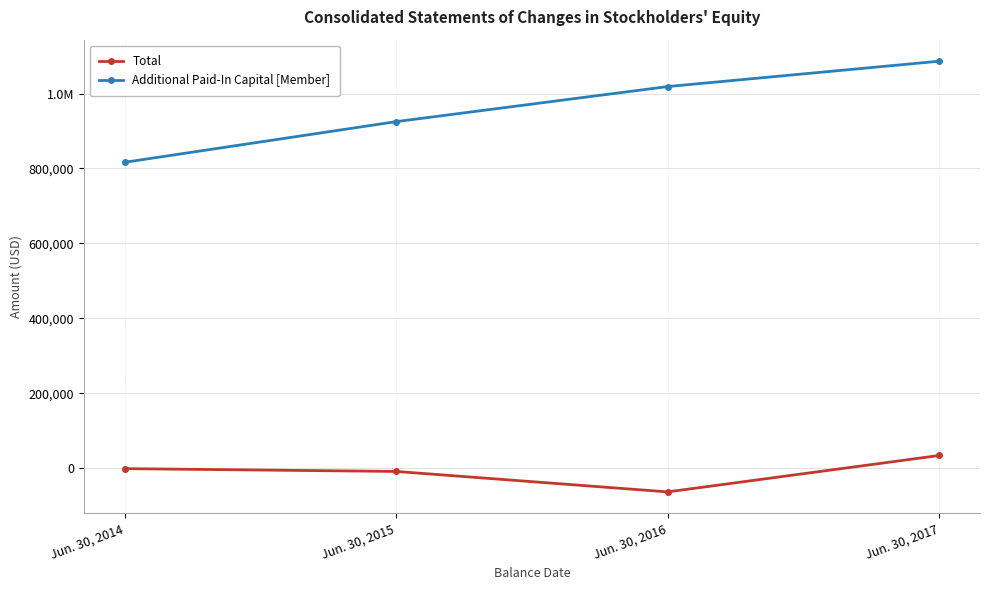

List the labels in order of Total value, smallest first.

Jun. 30, 2016, Jun. 30, 2015, Jun. 30, 2014, Jun. 30, 2017